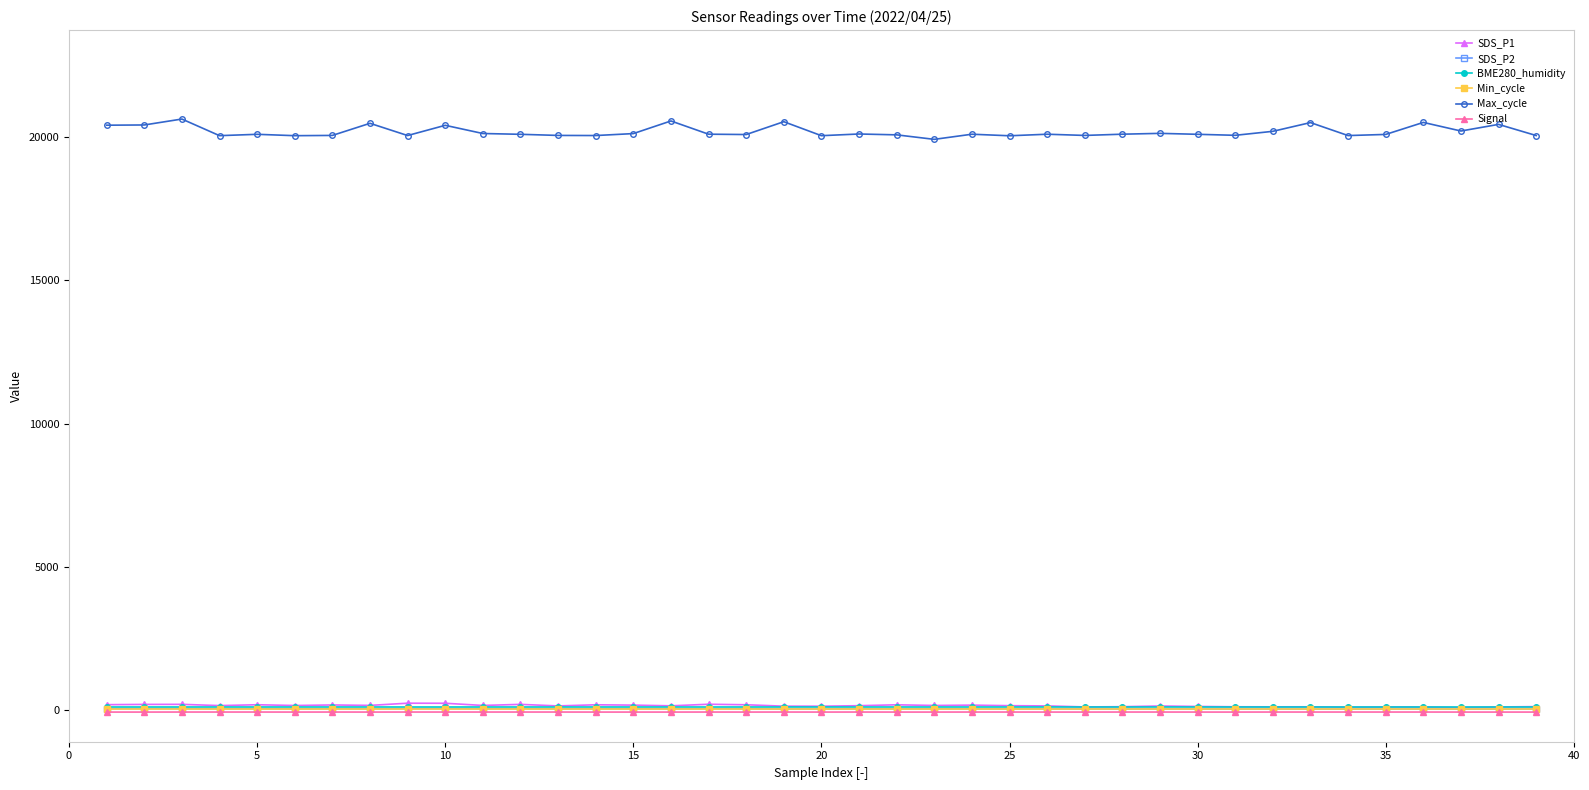

True or false: Signal and Max_cycle cross at least once.

False